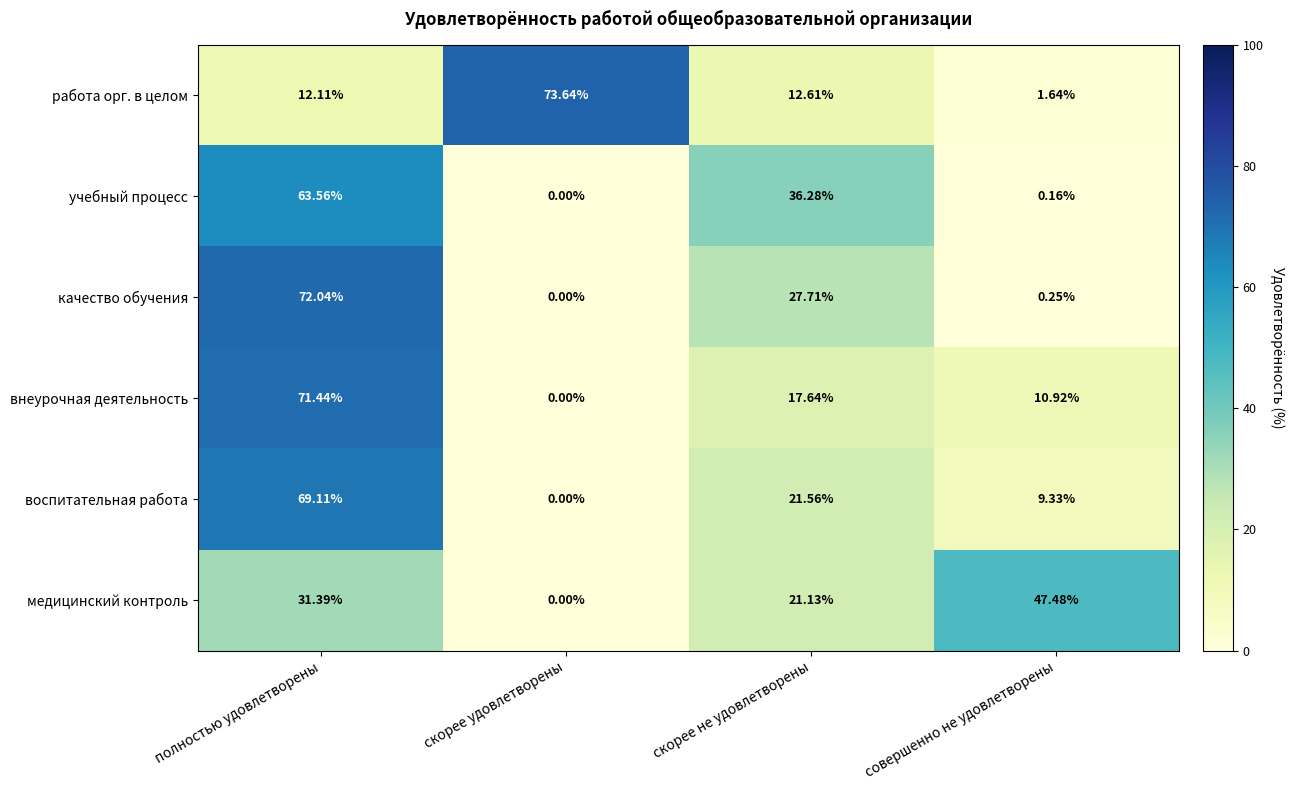

Which series changed the most between полностью удовлетворены and скорее удовлетворены?

качество обучения